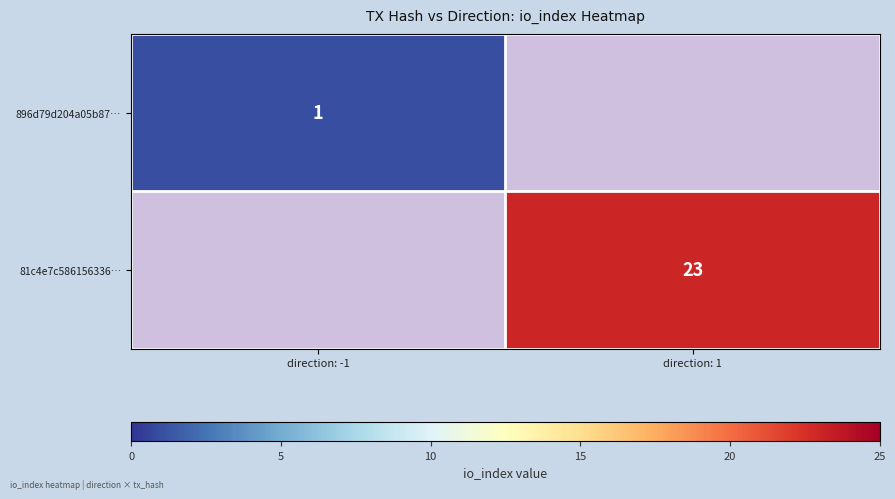

Count the number of data series in this chart.

2